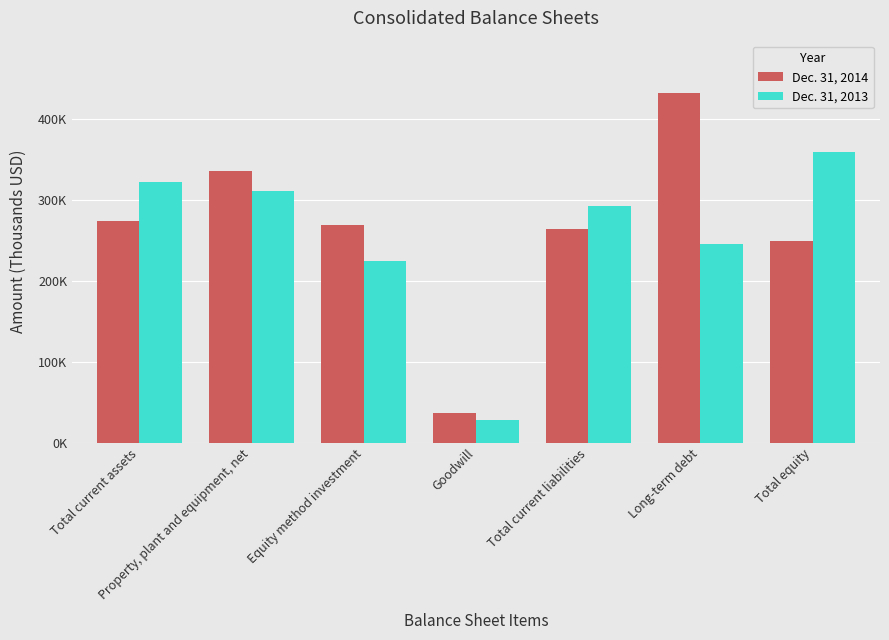

What is the label of the 2nd bar from the right?

Long-term debt